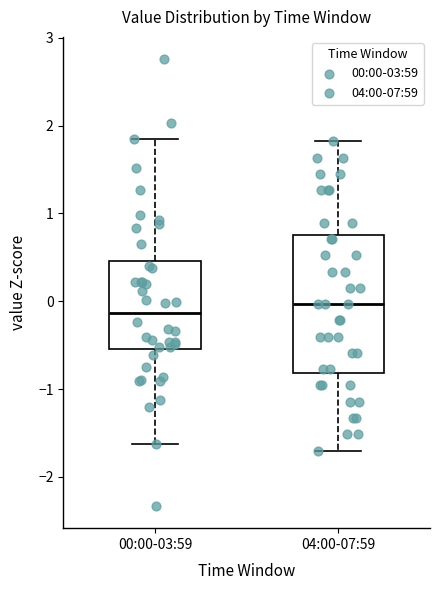

Reading left to right, read every box against the y-axis: the position of its median line, the range the box covers, and the ends of its whiskers. The values are not printed on the chart, so give them approximately, as read against the axis.

00:00-03:59: median -0.1, box -0.5 to 0.5, whiskers -1.6 to 1.8
04:00-07:59: median 0.0, box -0.8 to 0.8, whiskers -1.7 to 1.8